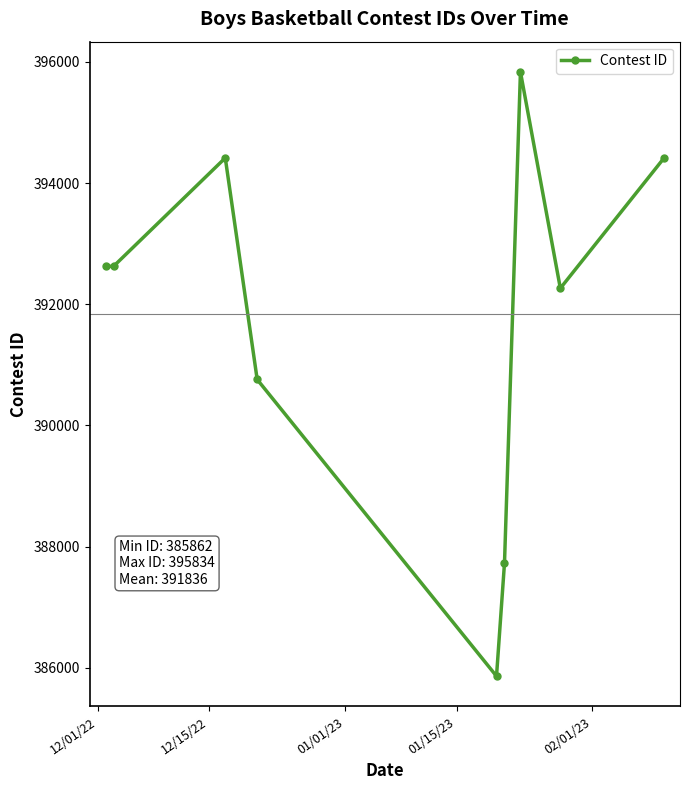

True or false: there are more than 2 points higher than both neighbors.

False